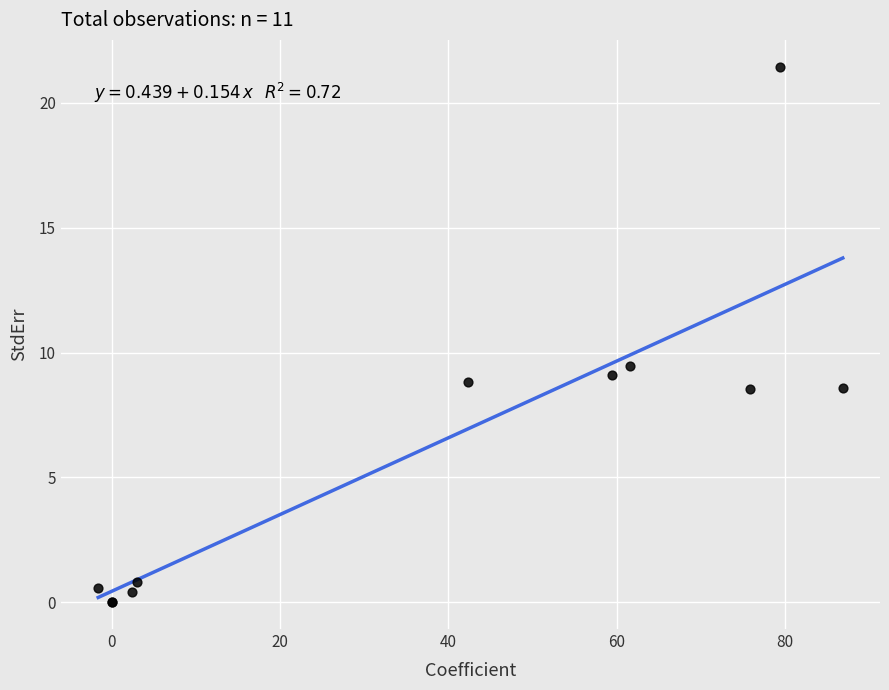

What Y value in the scatter plot is closest to 10?

9.5